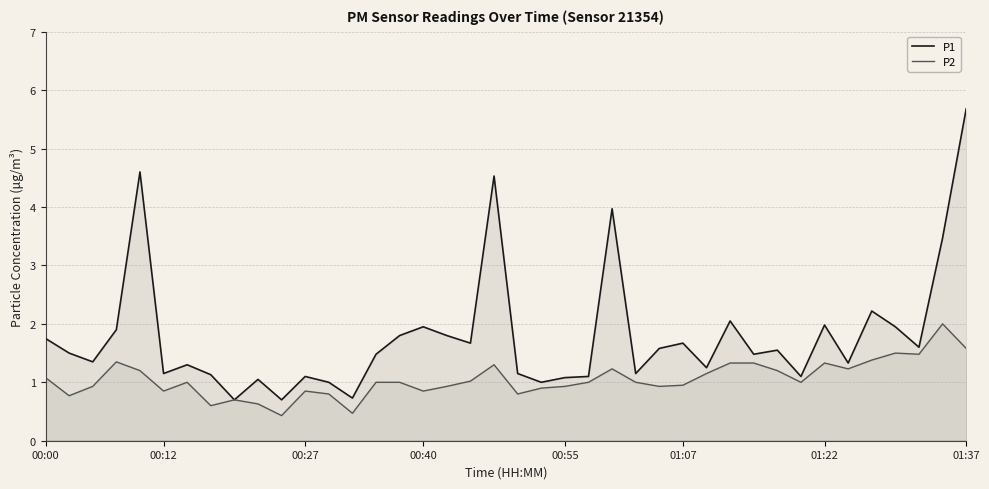

What position from the left is 14?

15